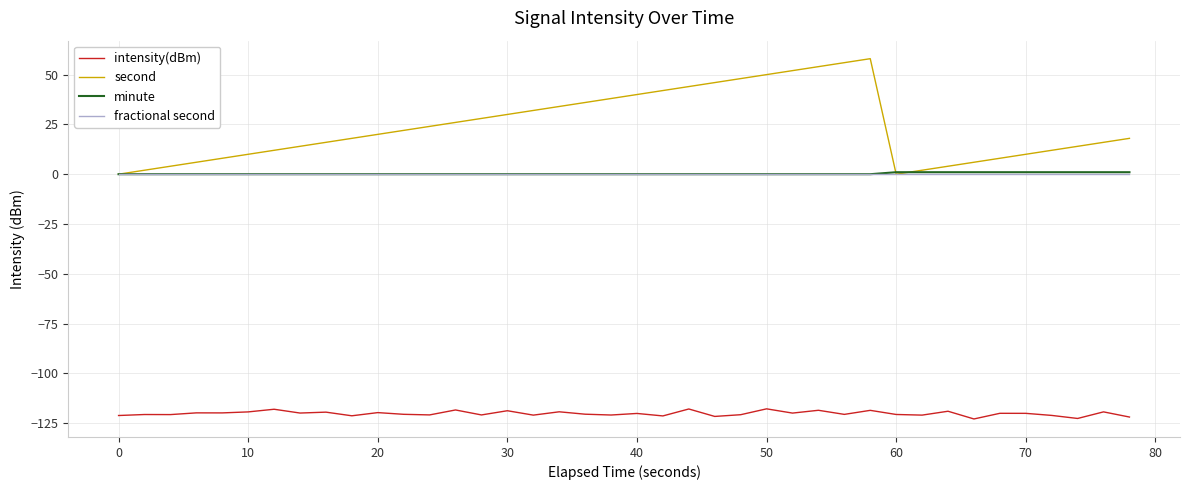

What is the maximum value shown in the chart?

58.0